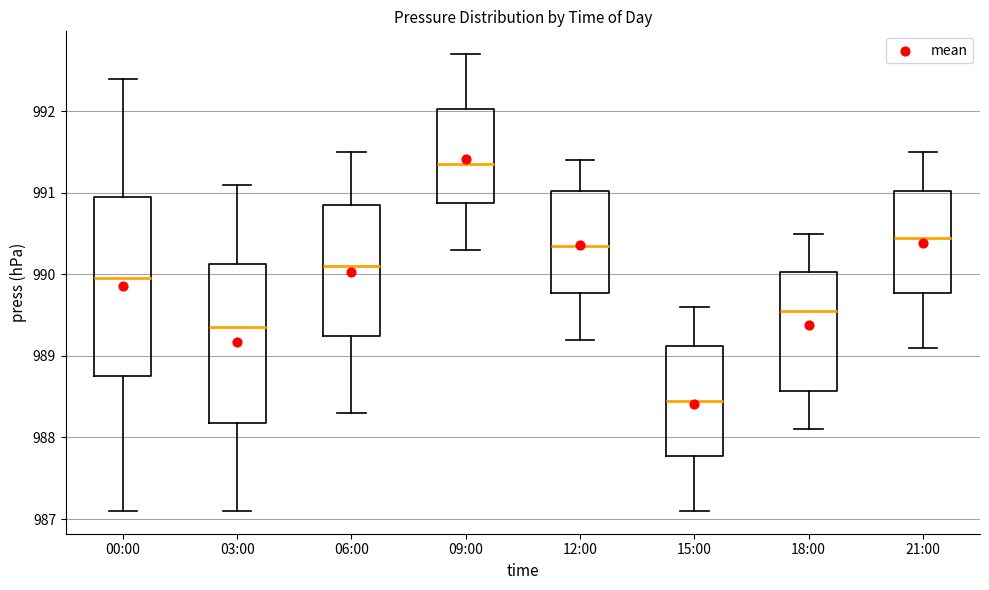

Which box is the tallest, from its lower edge to its upper edge?

00:00